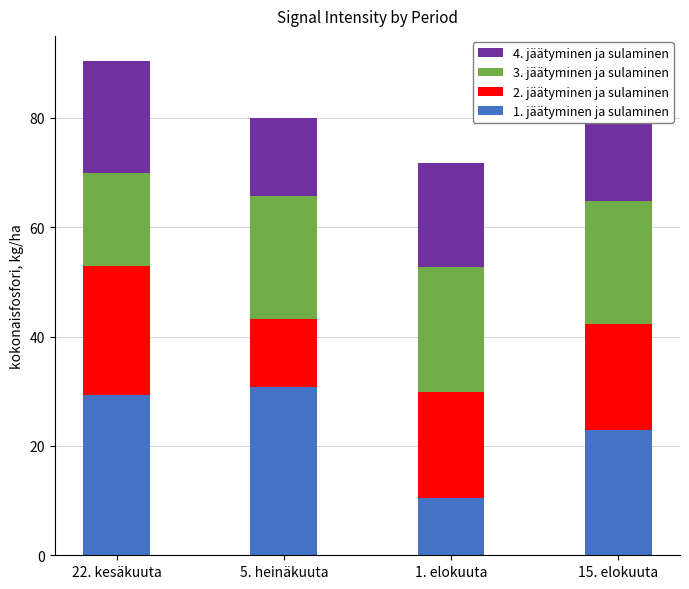

What is the total value across all series at 5. heinäkuuta?

79.9